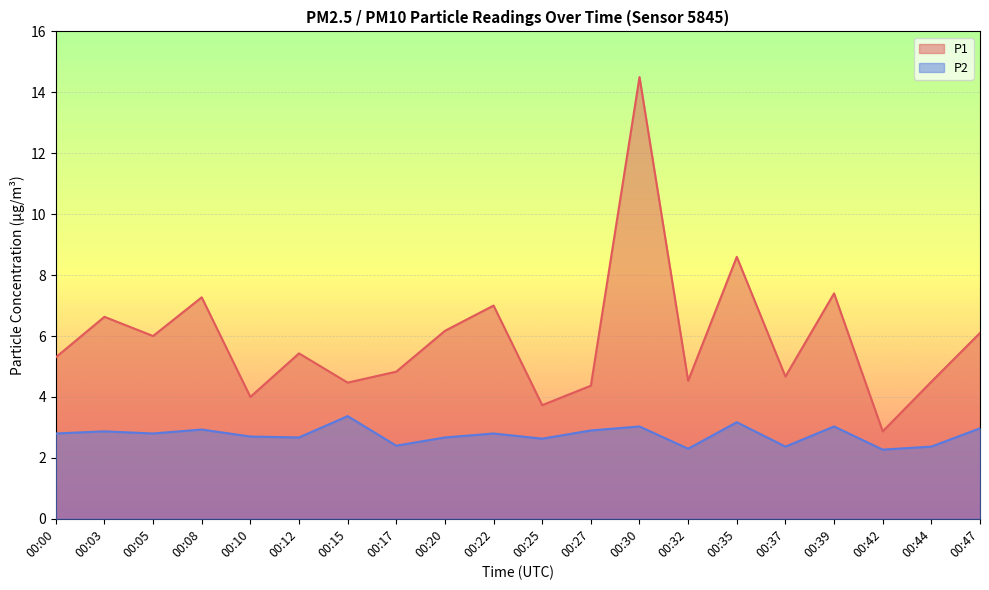

Between 00:17 and 00:27, which is larger?

00:17